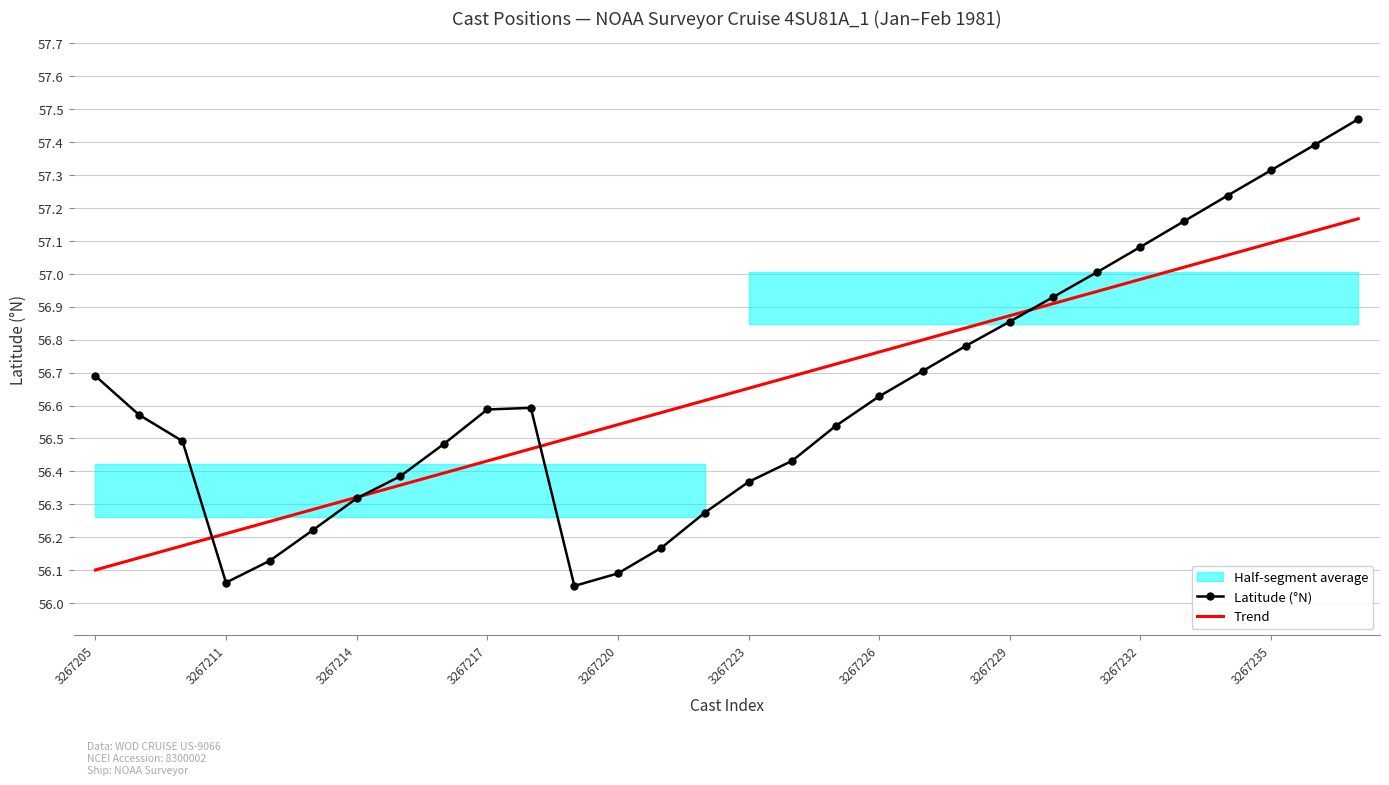

True or false: Trend has a value of 99.6 at 11.

False